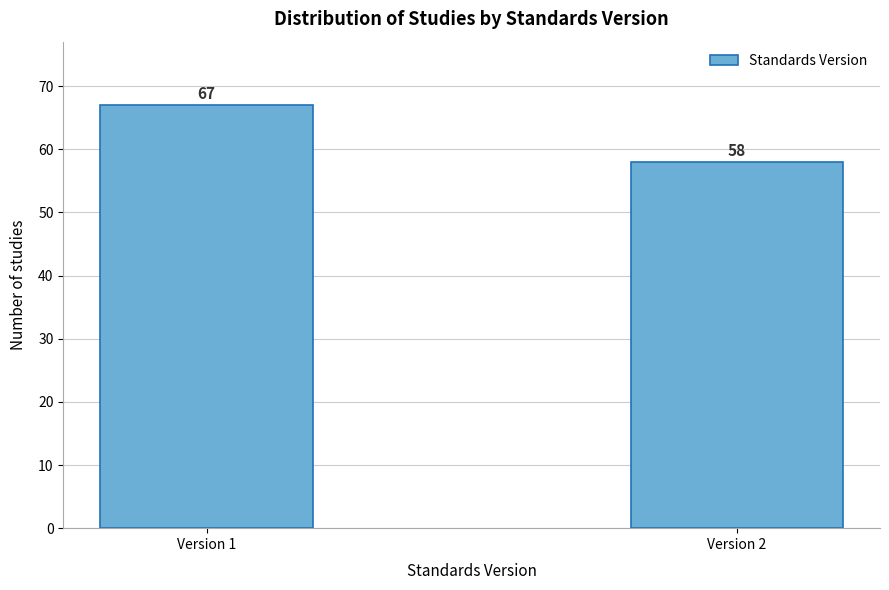

Reading left to right, list all the values displayed in this chart.

67	58